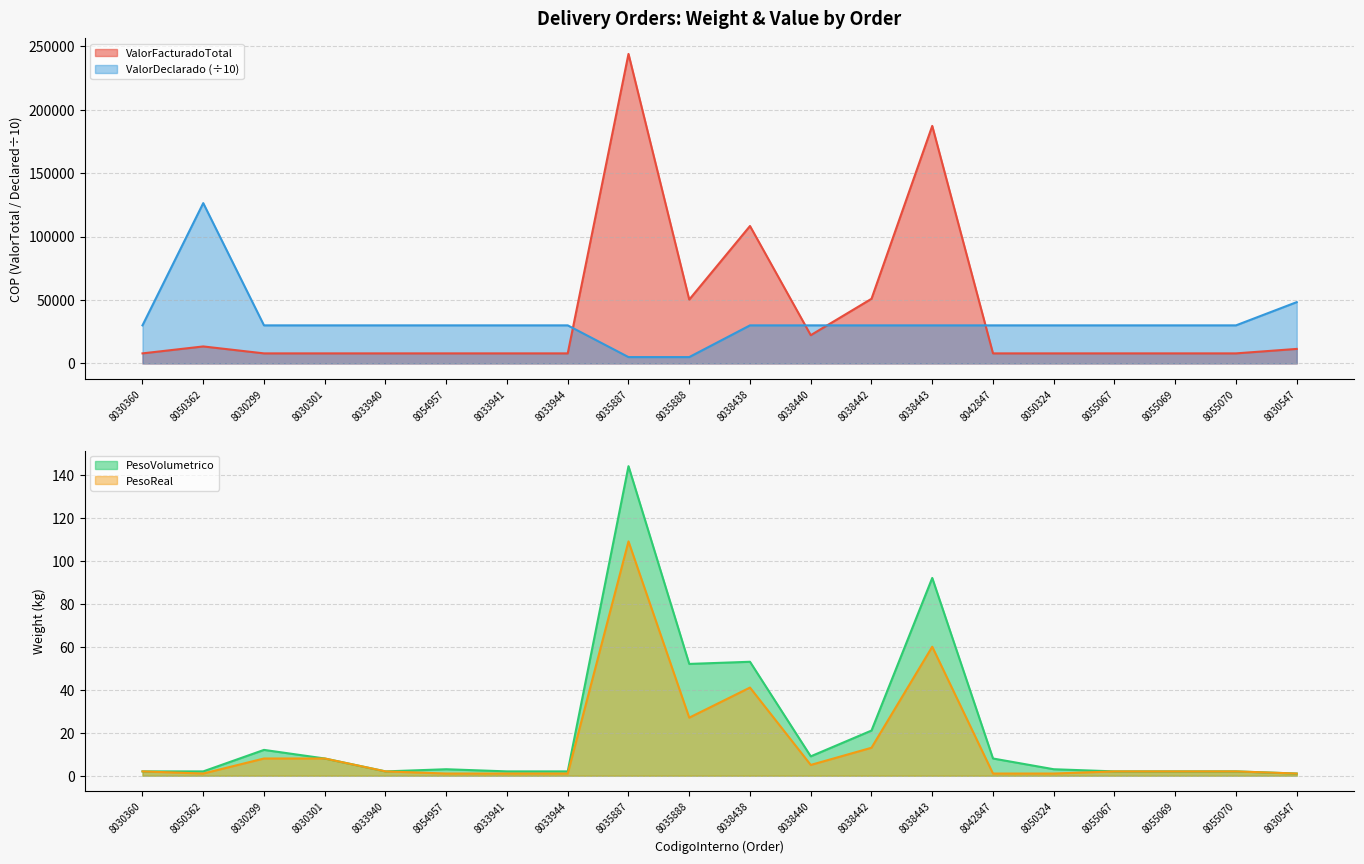

How many intersections are there between ValorFacturadoTotal and ValorDeclarado?

4